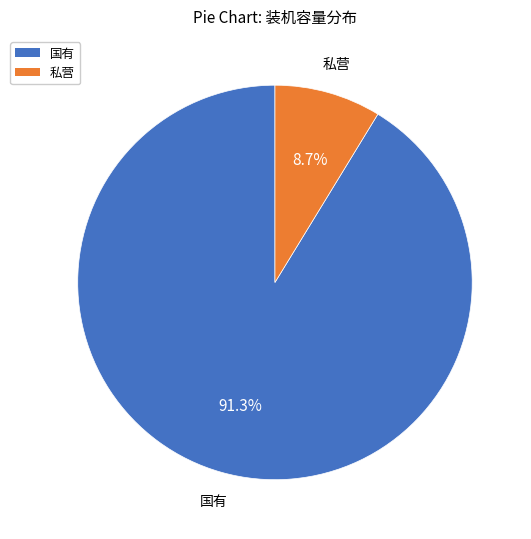

Between 国有 and 私营, which is larger?

国有